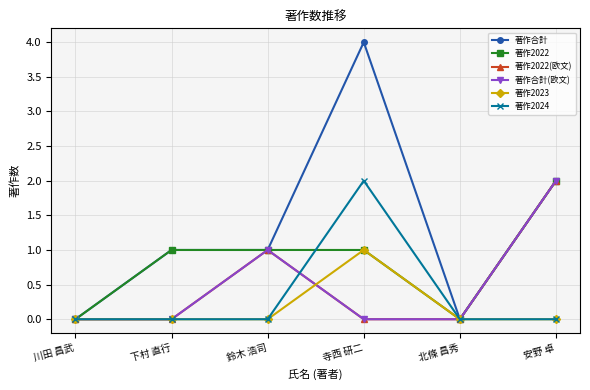

Is this an area chart (filled region under the line)?

No